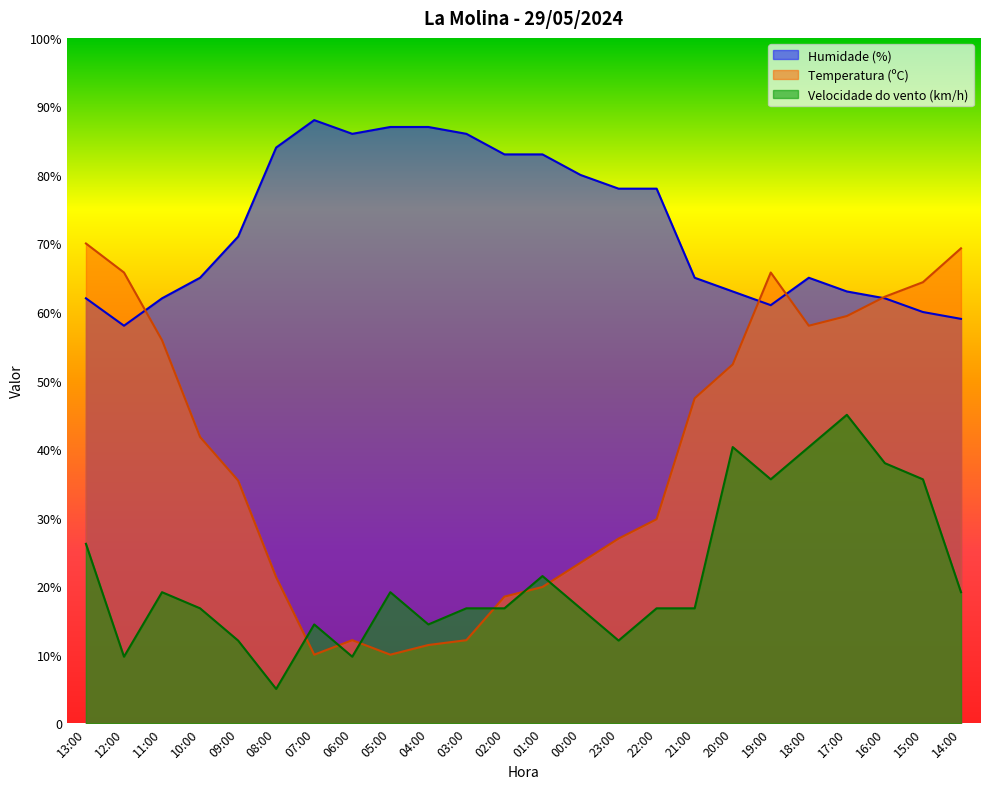

Which series has the widest spread of values?

Temperatura (ºC)